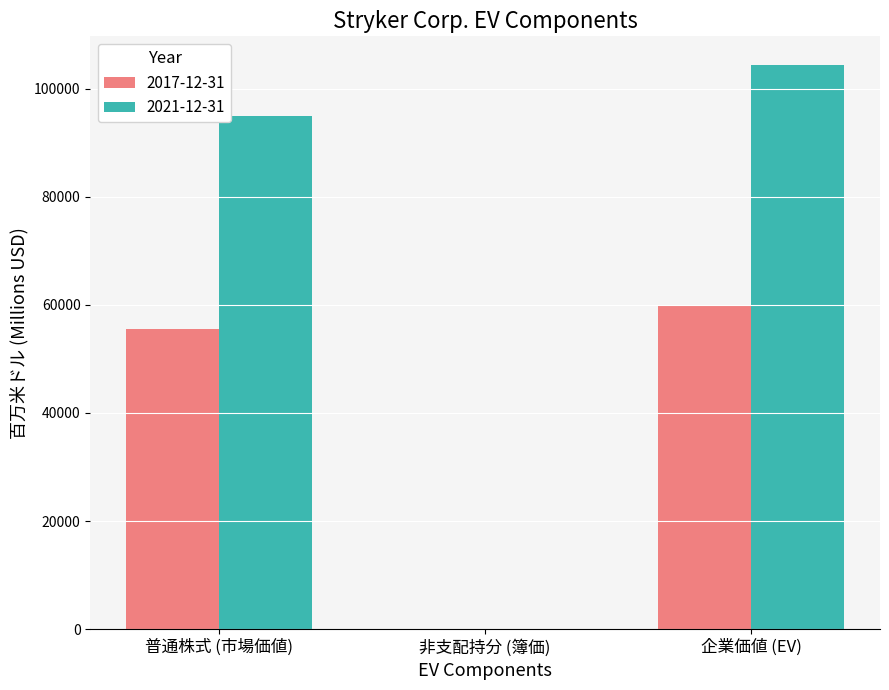

Which category has the highest value in the 2017-12-31 series?

企業価値 (EV)